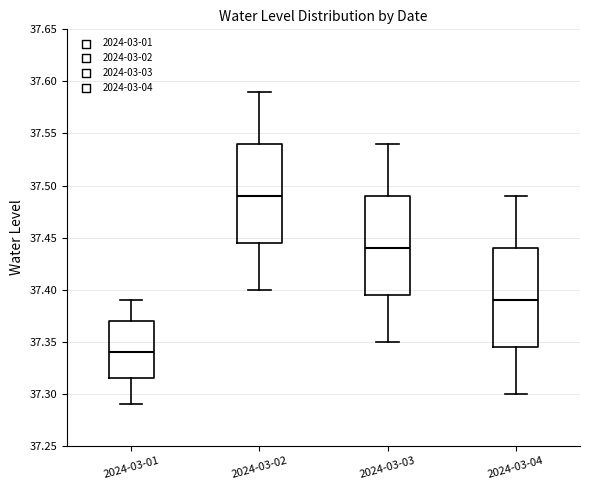

Which box's median line is the highest?

2024-03-02